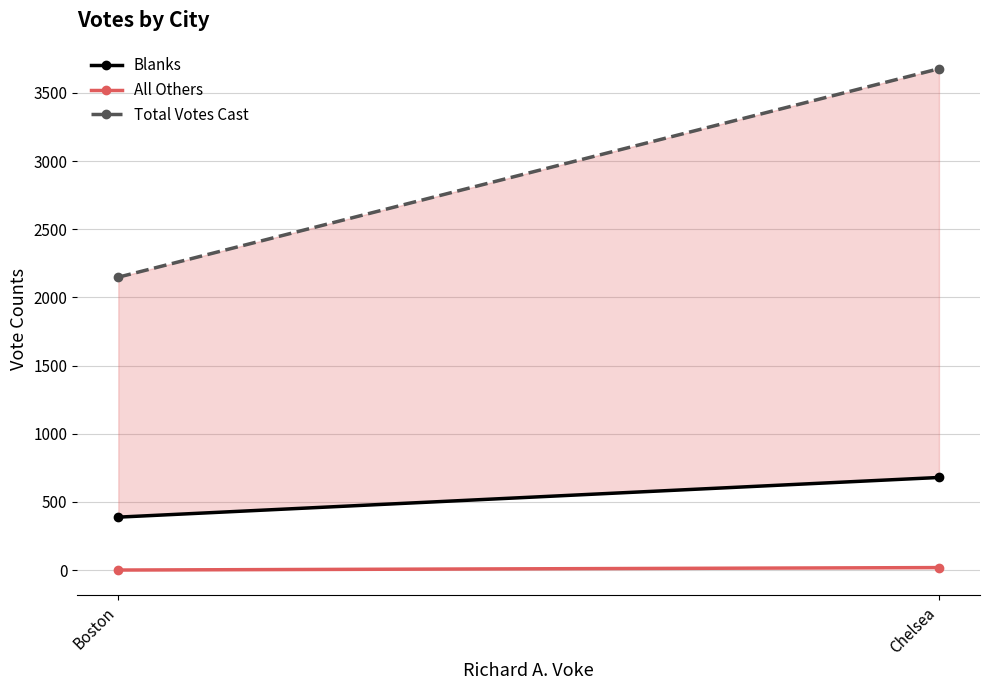

Rank the series by their average value, from highest to lowest.

Total Votes Cast, Blanks, All Others